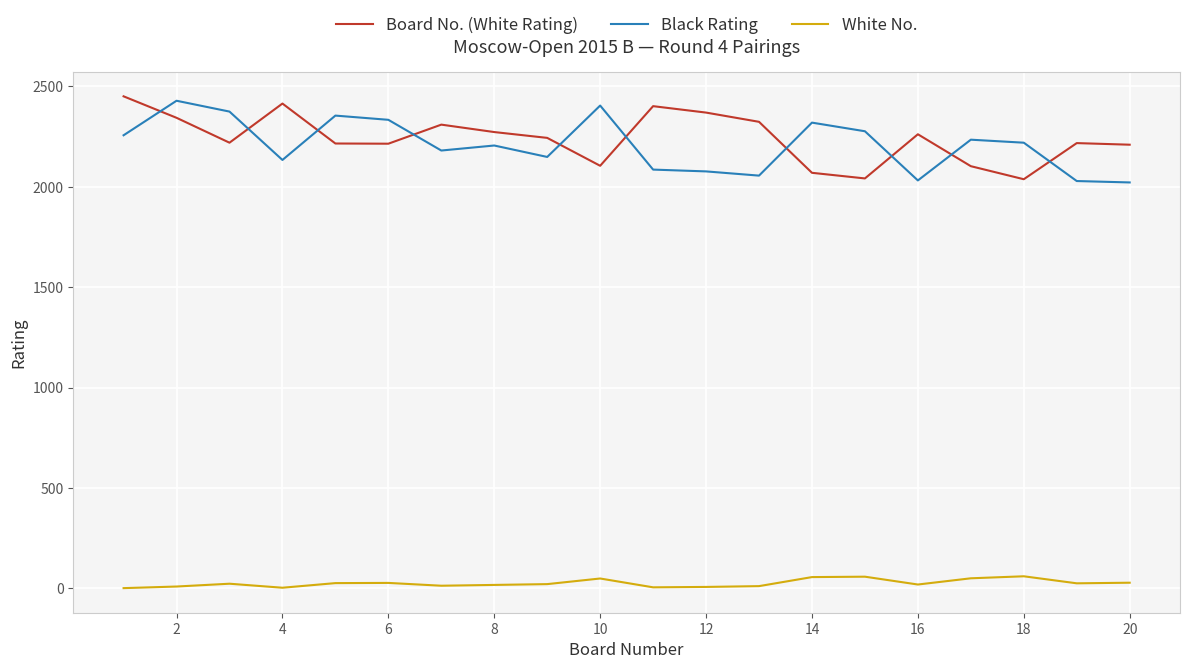

Which series ends up on top after the final intersection of Black Rating and Board No. (White Rating)?

Board No. (White Rating)